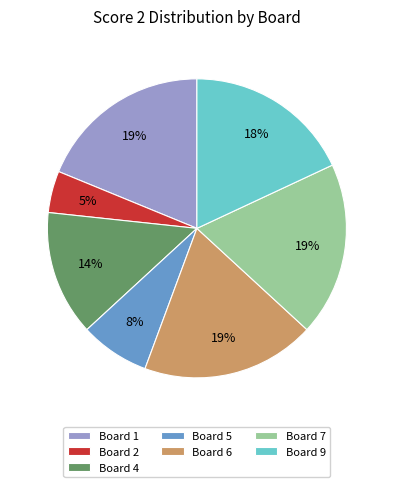

To the nearest percent, what is the difference between the largest and smallest slice percentages?

14%